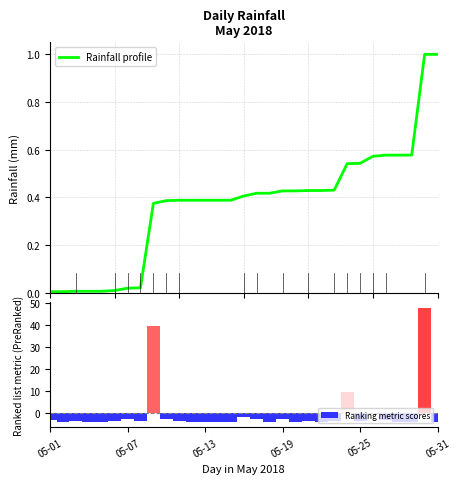

List the series in order of their overall mean, lowest first.

Ranking metric scores, Rainfall profile